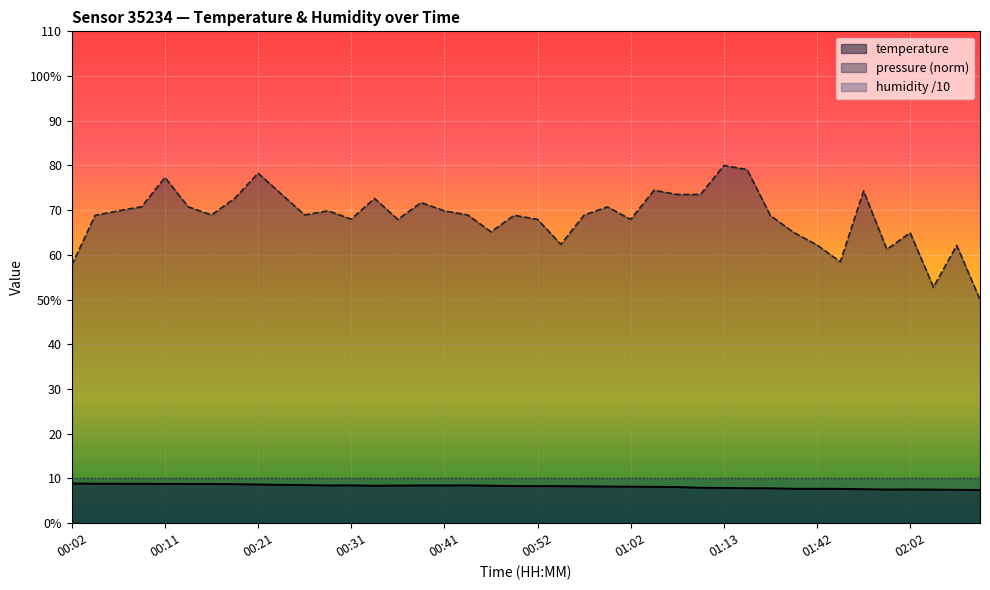

Is it true that the value at 01:39 is 7.7?

True